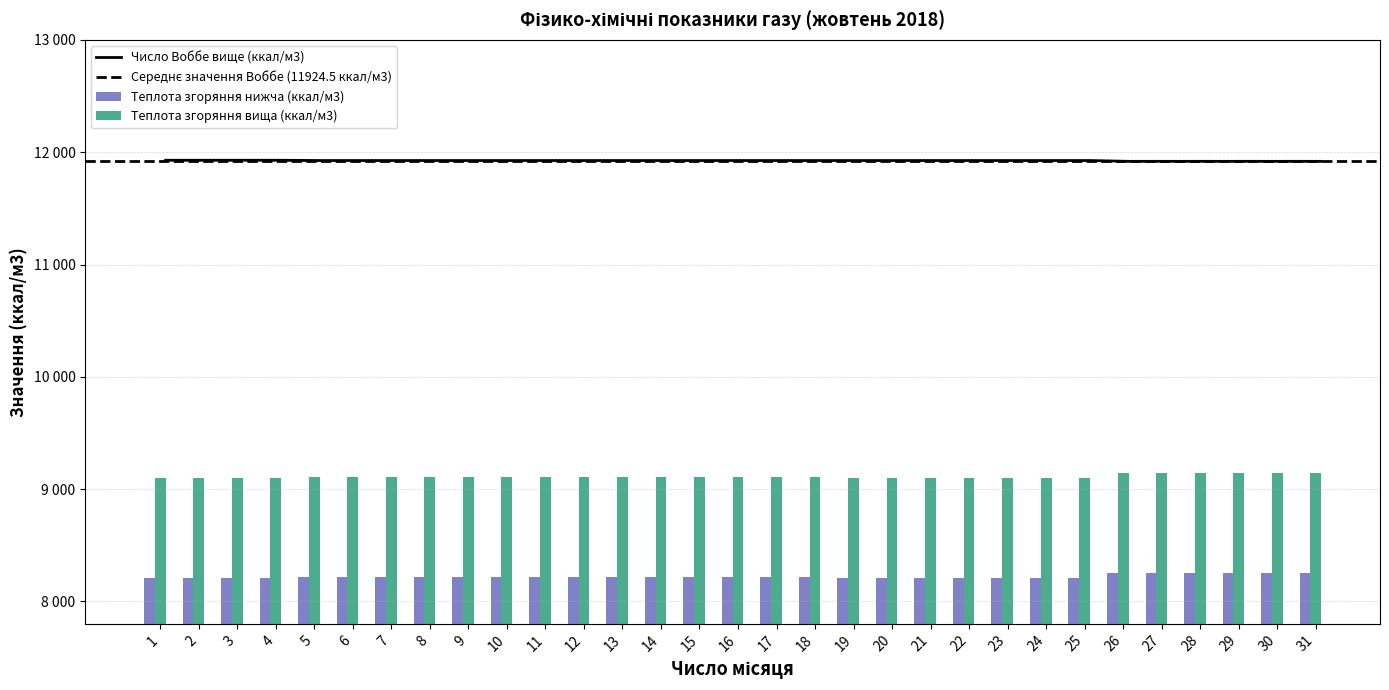

What is the greatest value displayed?

11928.0